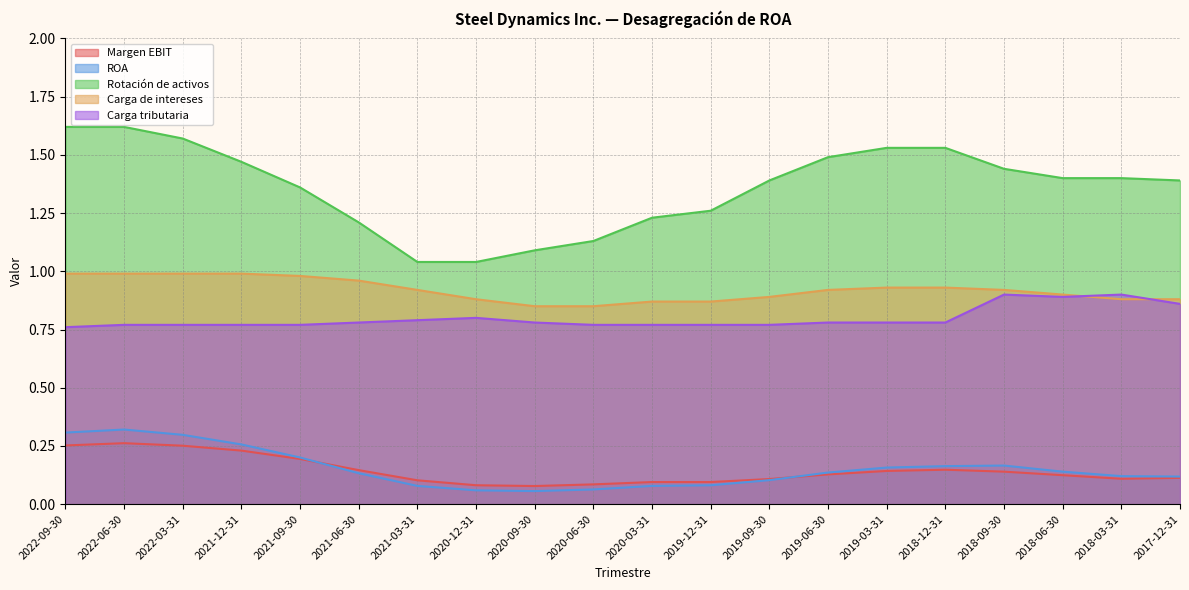

What is the average value of the ROA series?

0.2